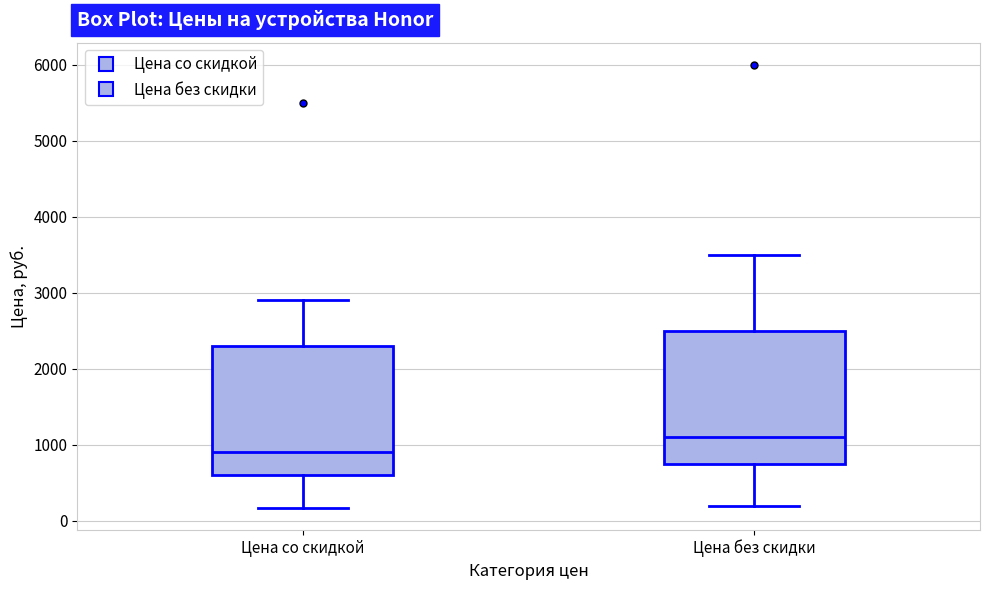

Where is the lower edge of the box for Цена без скидки on the y-axis? The values are not printed on the chart, so give them approximately, as read against the axis.

700